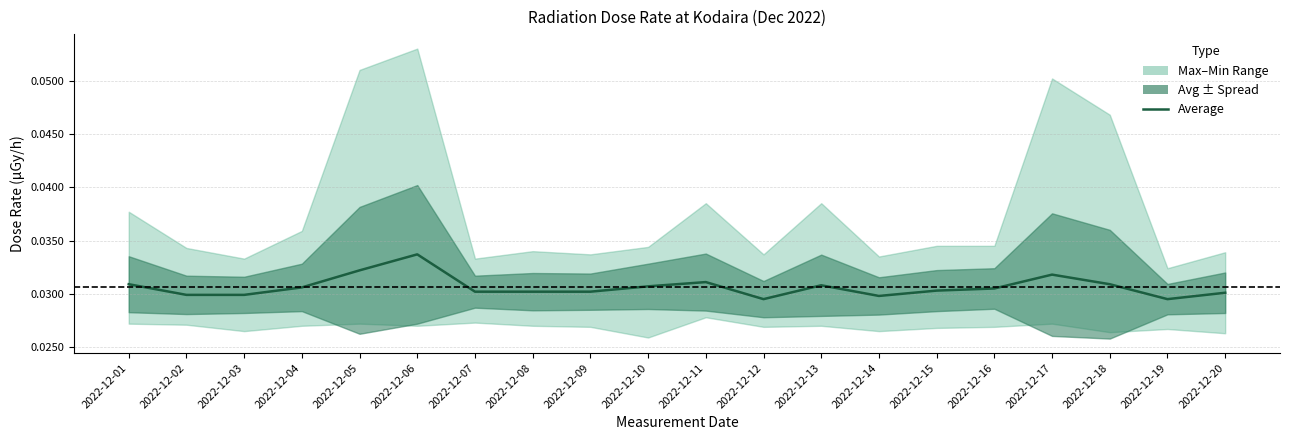

Reading left to right, extract all data points from this chart.

2022-12-01=0.0	2022-12-02=0.0	2022-12-03=0.0	2022-12-04=0.0	2022-12-05=0.0	2022-12-06=0.0	2022-12-07=0.0	2022-12-08=0.0	2022-12-09=0.0	2022-12-10=0.0	2022-12-11=0.0	2022-12-12=0.0	2022-12-13=0.0	2022-12-14=0.0	2022-12-15=0.0	2022-12-16=0.0	2022-12-17=0.0	2022-12-18=0.0	2022-12-19=0.0	2022-12-20=0.0